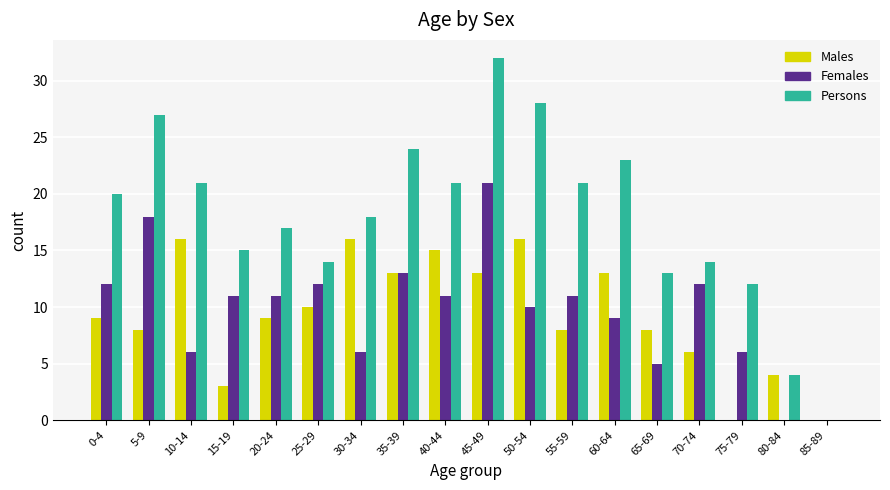

What is the average value of the Males series?

9